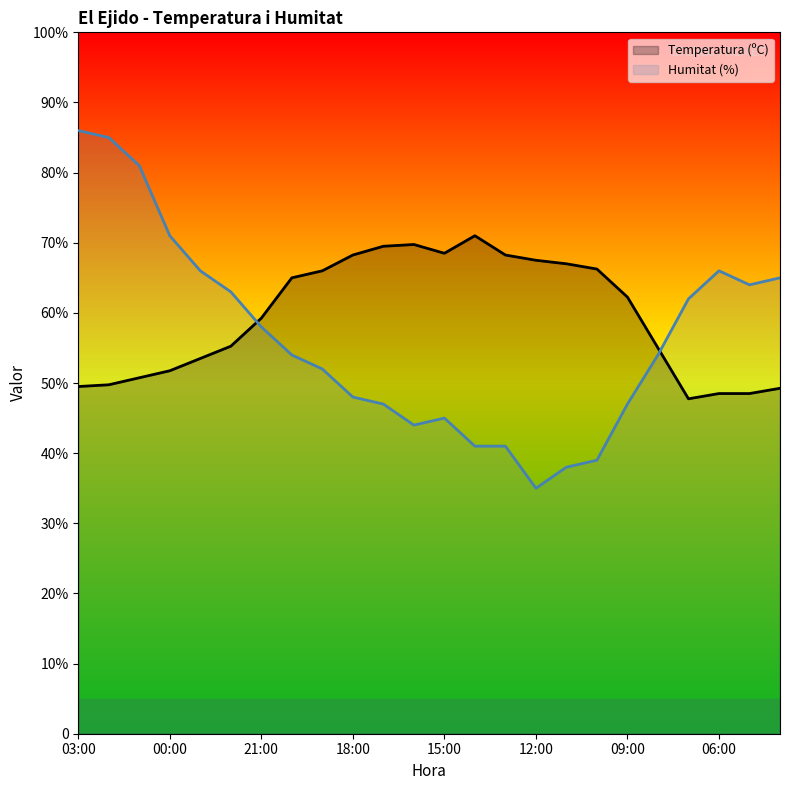

What is the sum of all Temperatura (ºC) values?

1428.0